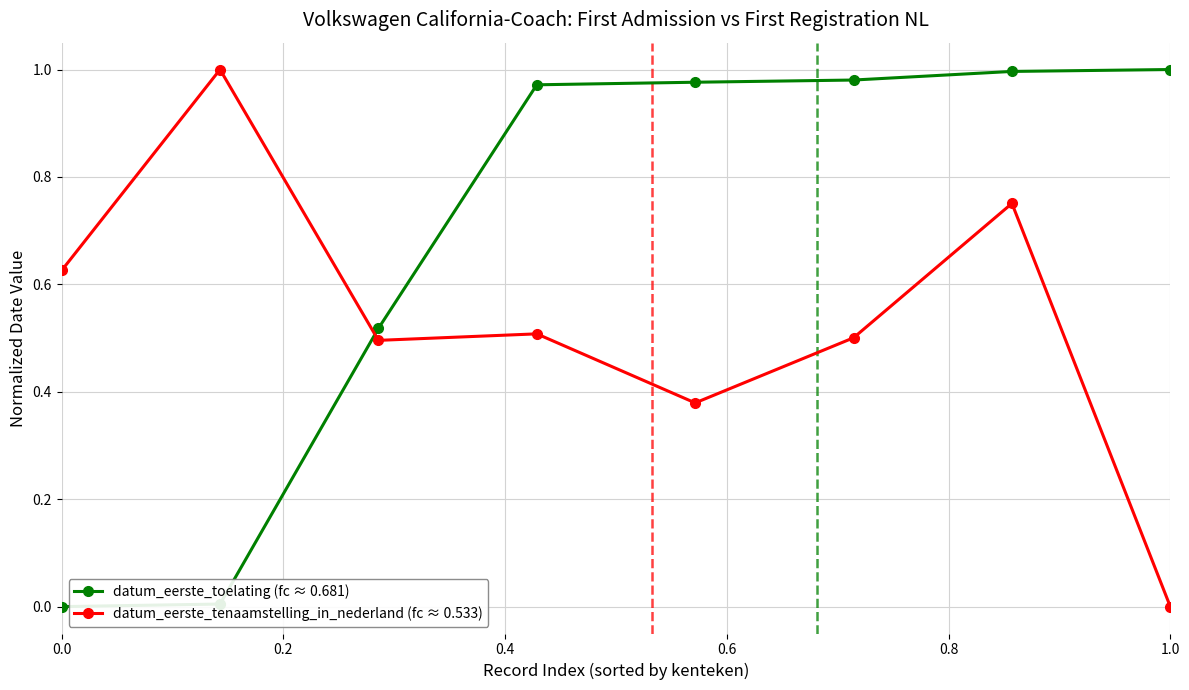

Which series has the largest total across all categories?

datum_eerste_toelating (fc ≈ 0.681)